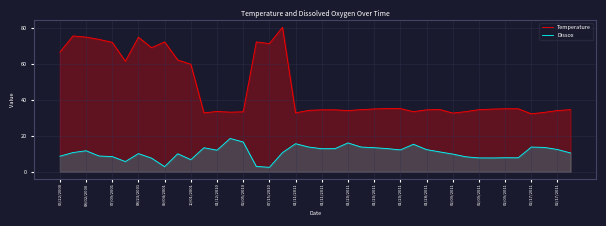

What is the label of the 16th point from the left?

02/09/2011